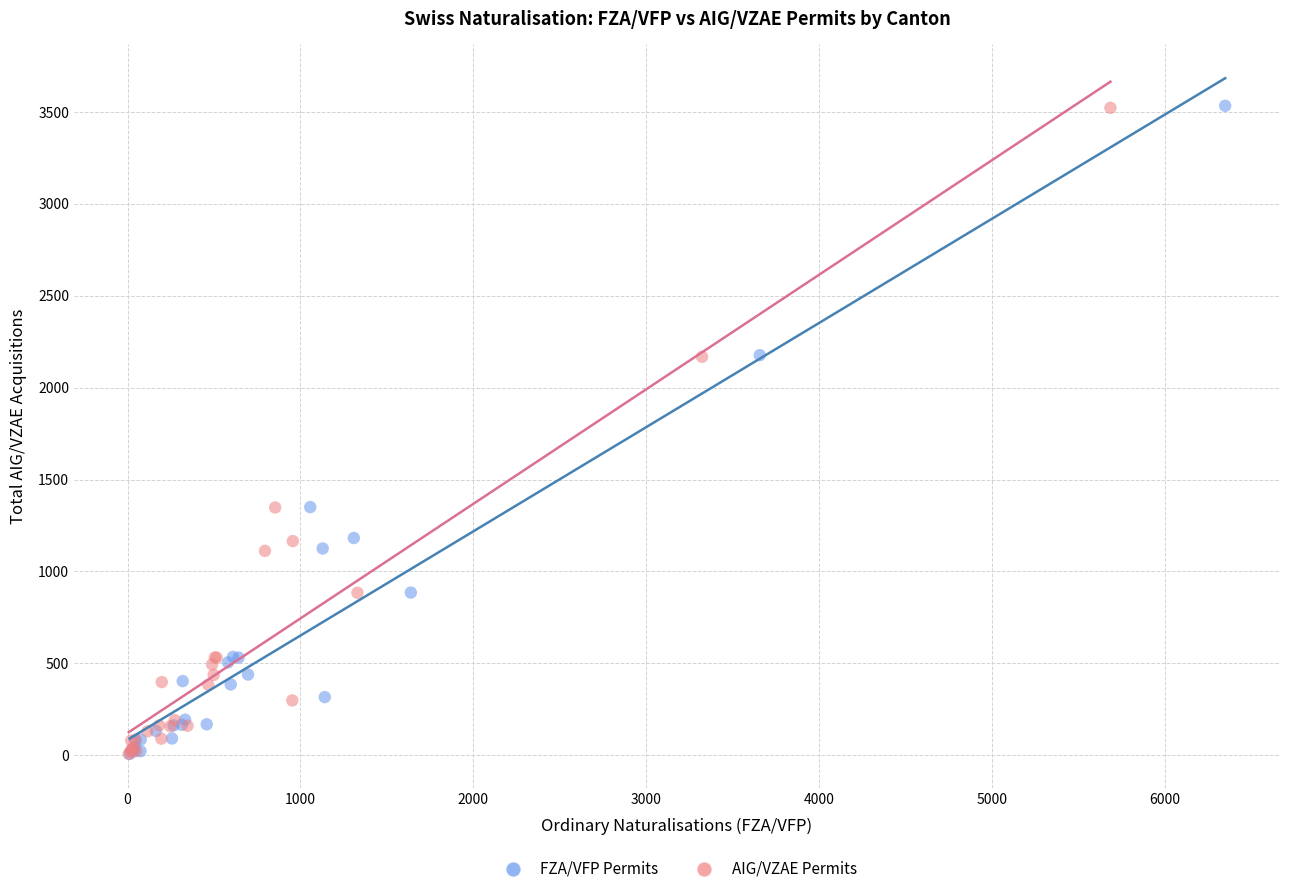

Which series has the widest spread of Y values?

FZA/VFP Permits